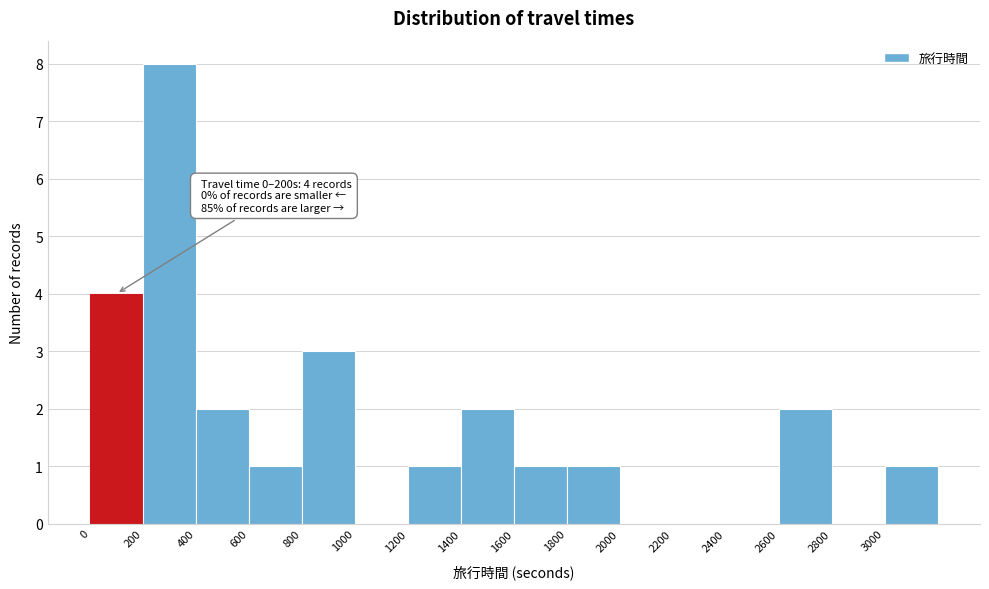

Over which range of the x-axis is the bar tallest?

200 to 400